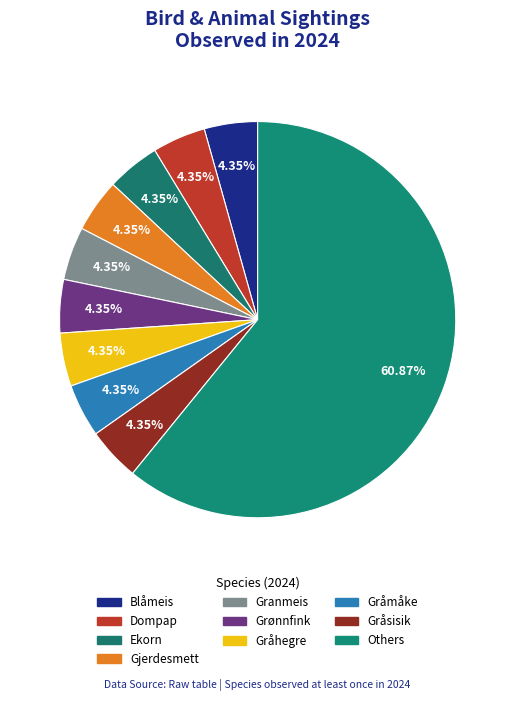

How many segments does this pie chart have?

10